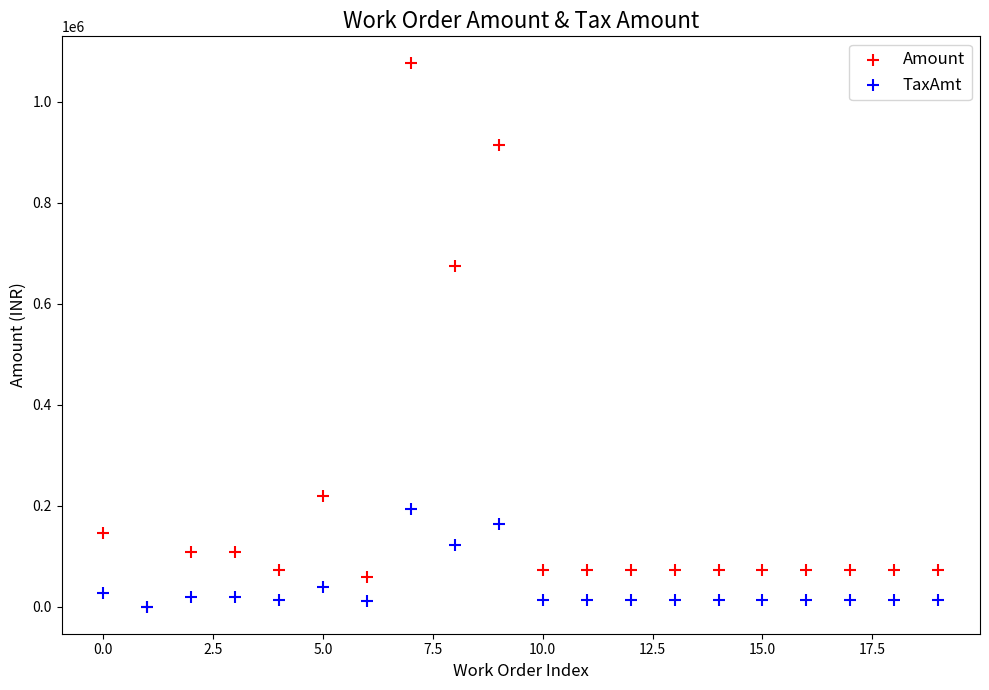

Across all series, what Y value is closest to 537742?

674175.9